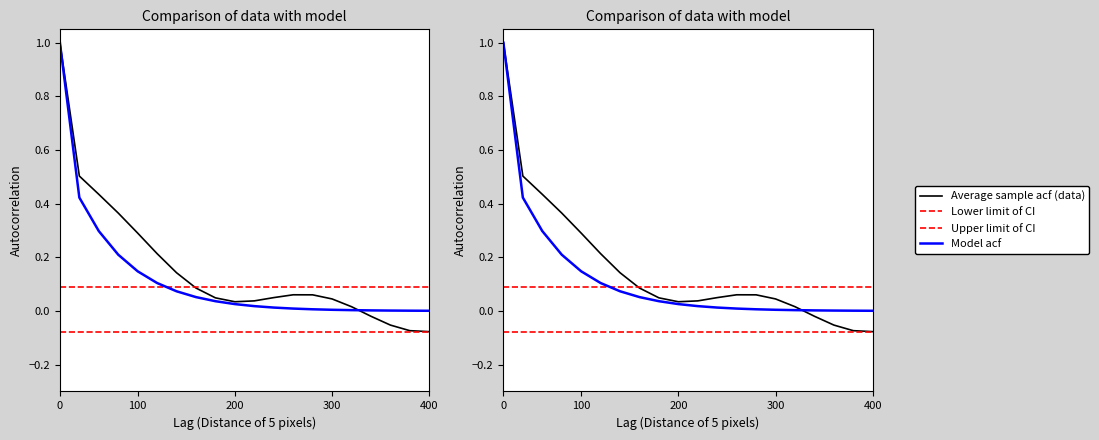

Between 13 and 10, which is larger?

13